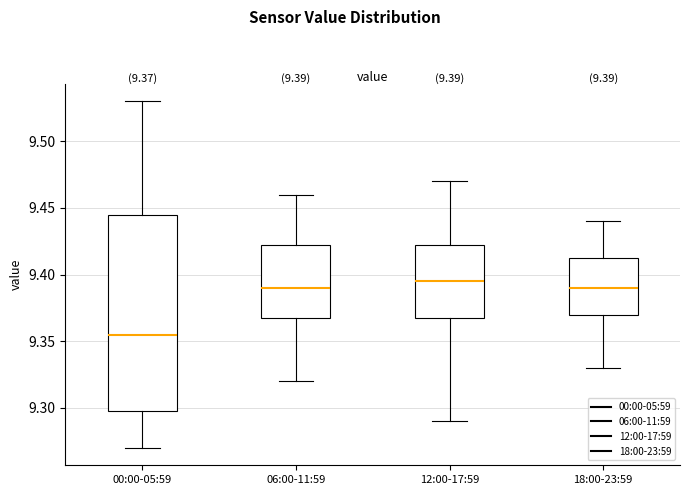

Comparing the boxes themselves (not the whiskers), which one is the tallest?

00:00-05:59